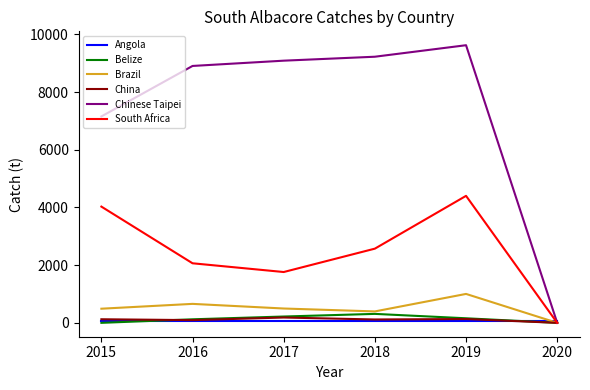

Which series has the widest spread of values?

Chinese Taipei